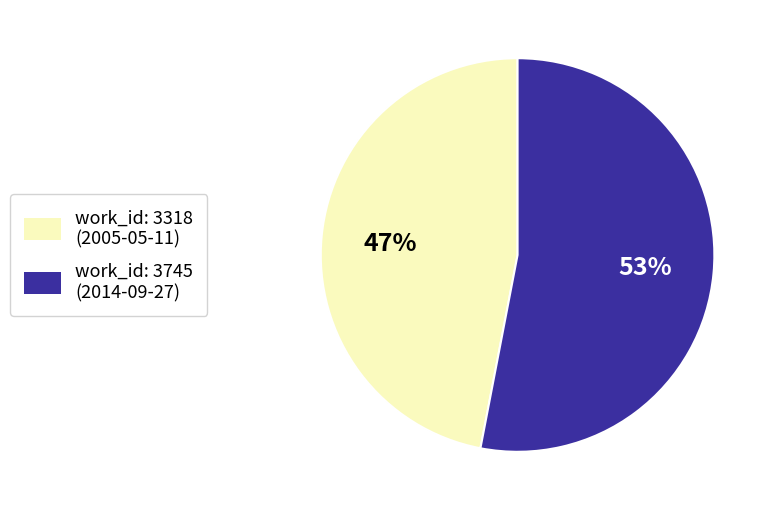

Does any single category account for the majority?

Yes